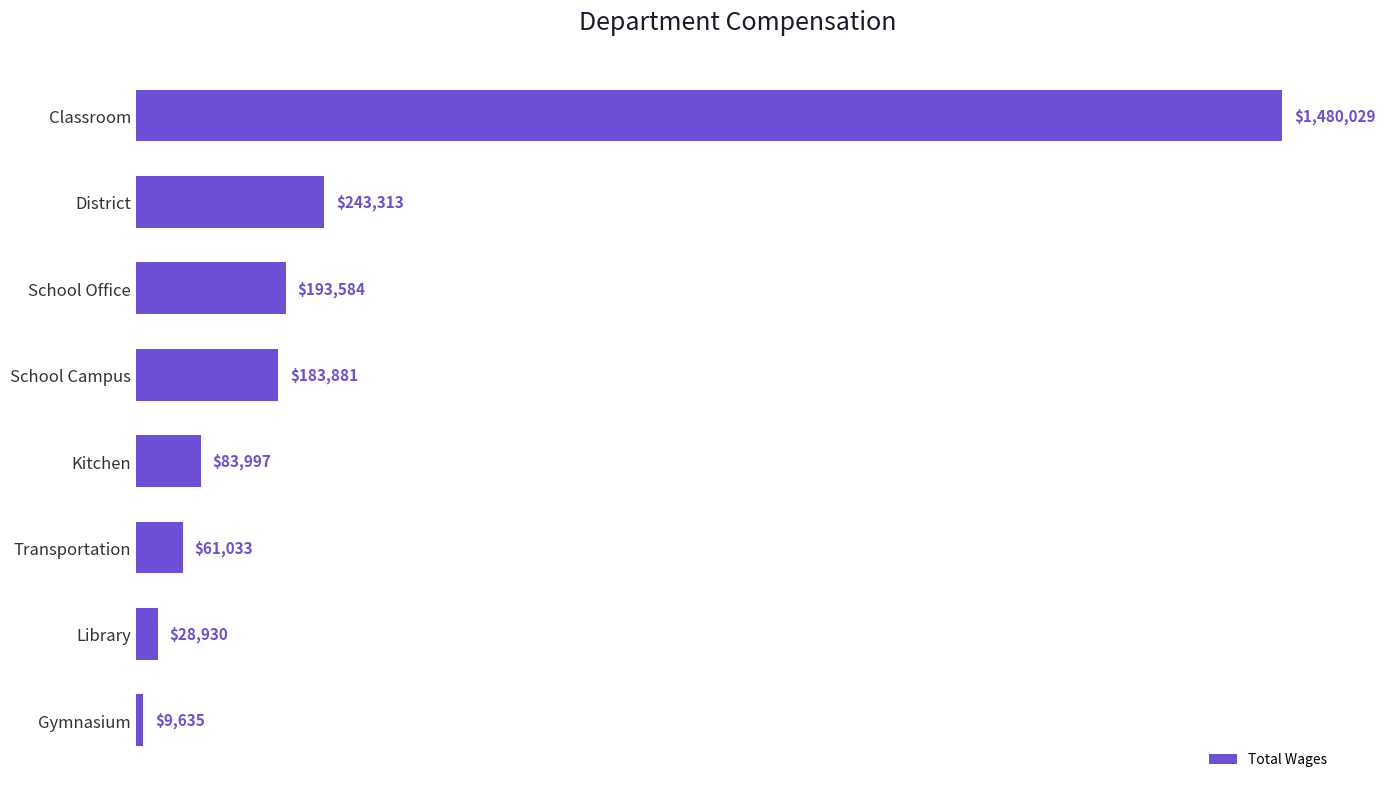

Does the chart contain any negative values?

No